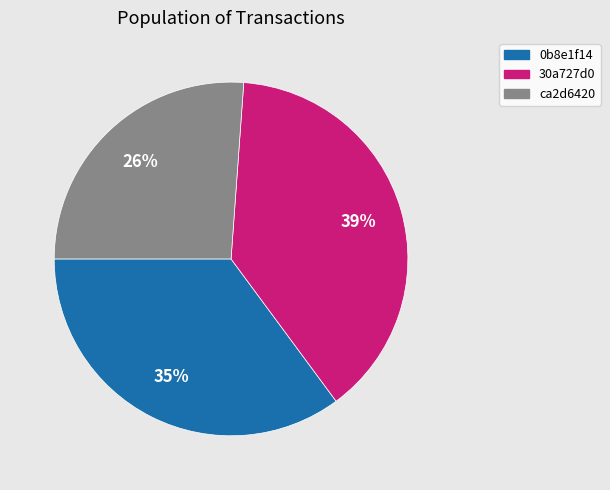

What percentage is the 30a727d0 slice, to the nearest percent?

39%